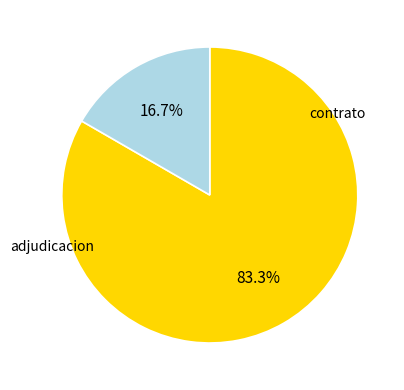

How many slices are in this pie chart?

2